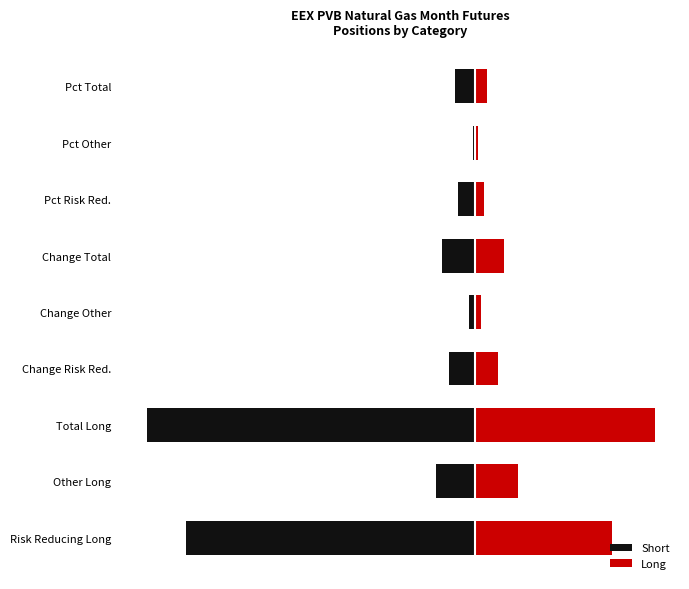

Is it true that Short equals -8620 at Pct Risk Red.?

True